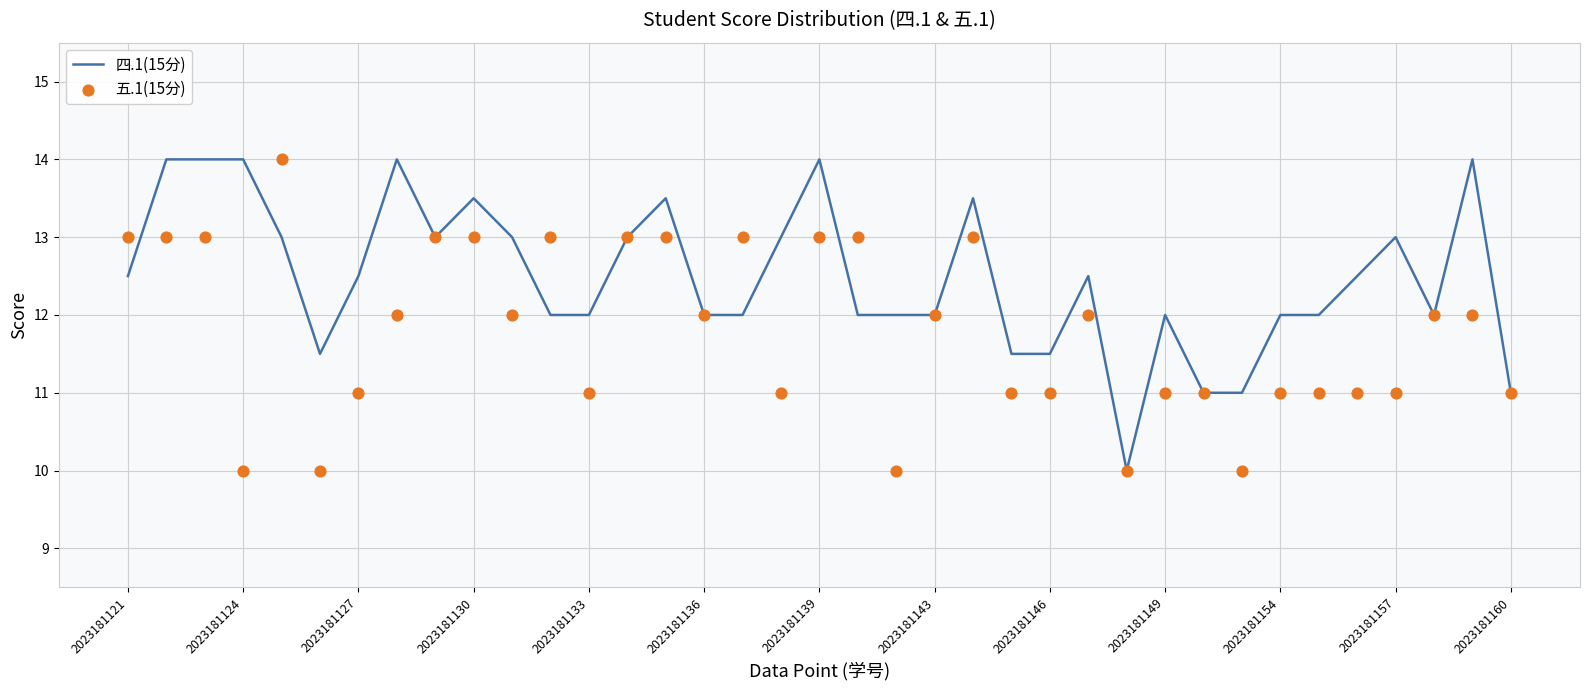

Is it true that 四.1(15分) equals 12.5 at 2023181121?

True